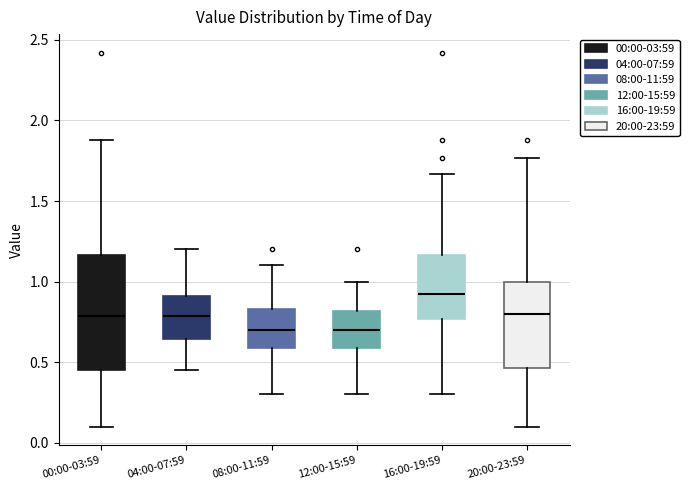

Where does the median line of the box for 08:00-11:59 sit on the y-axis? The values are not printed on the chart, so give them approximately, as read against the axis.

0.70